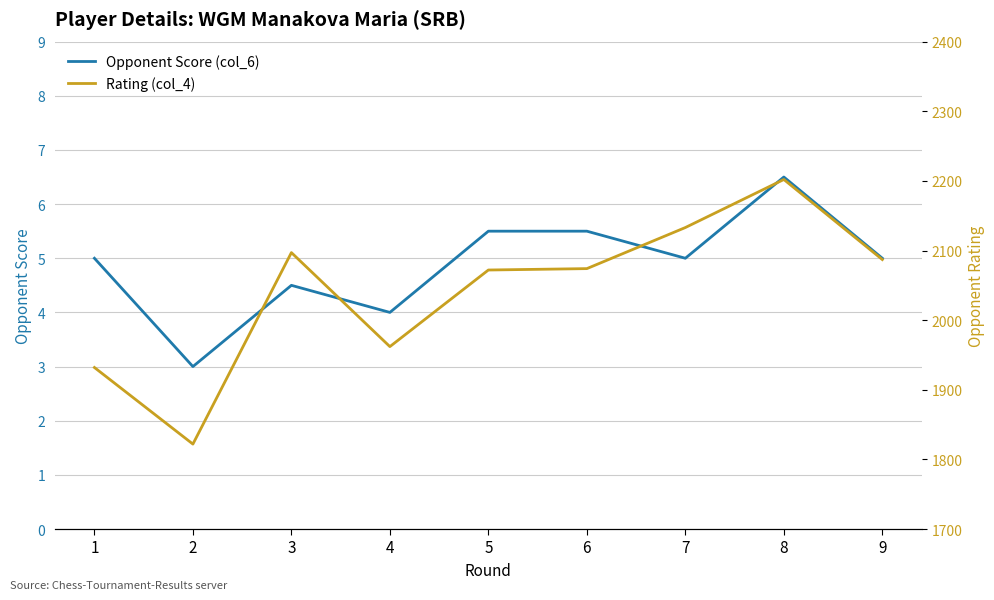

How many data points in Opponent Score (col_6) are less than 5?

3